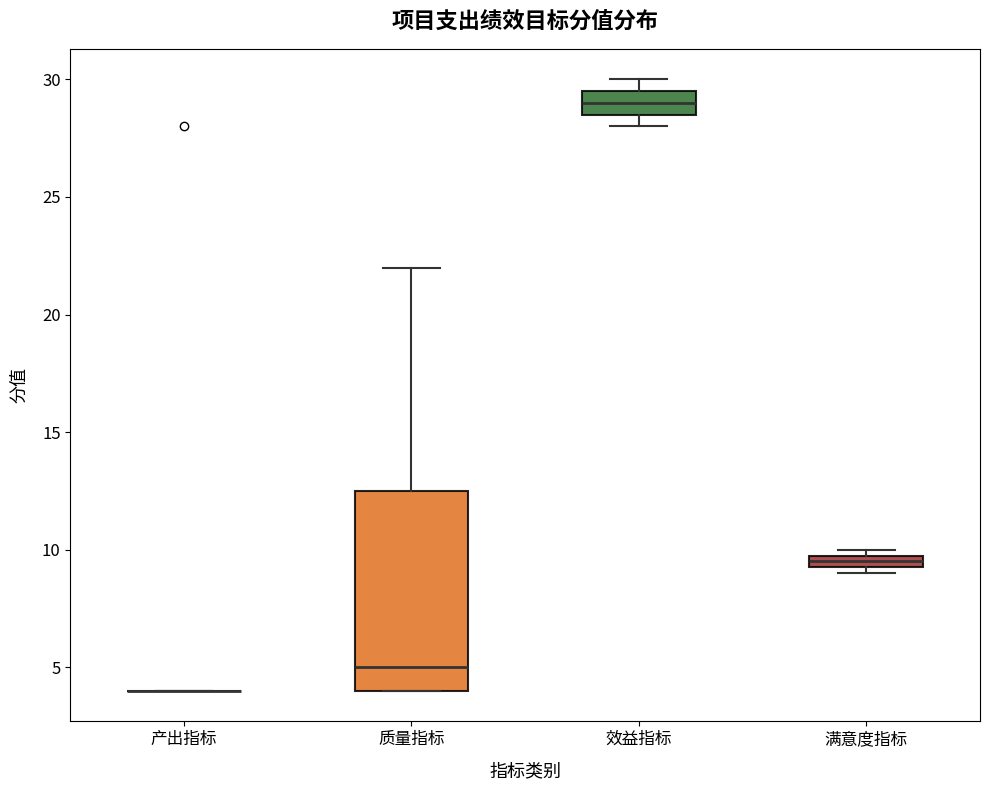

Which box is the tallest, from its lower edge to its upper edge?

质量指标